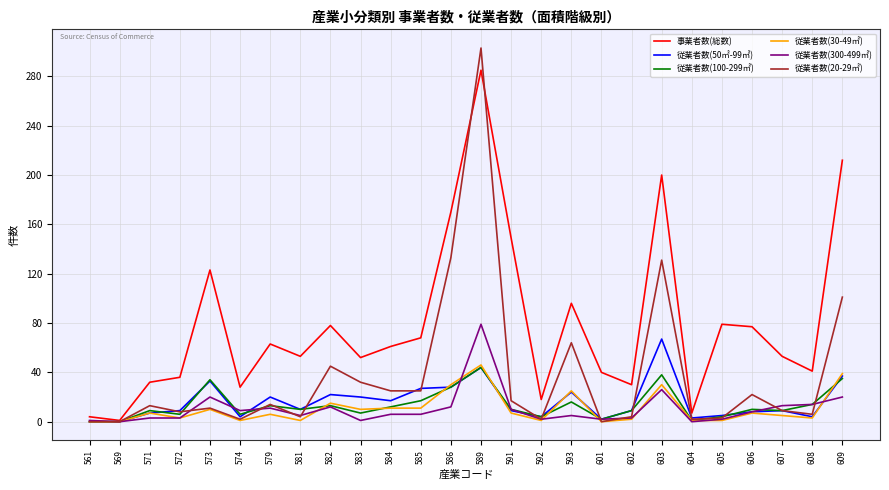

What is the maximum value for 従業者数(50㎡-99㎡)?

67